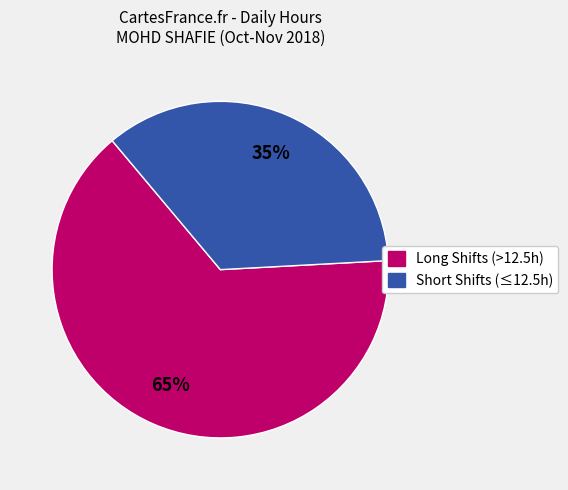

To the nearest percent, what is the average slice percentage?

50%